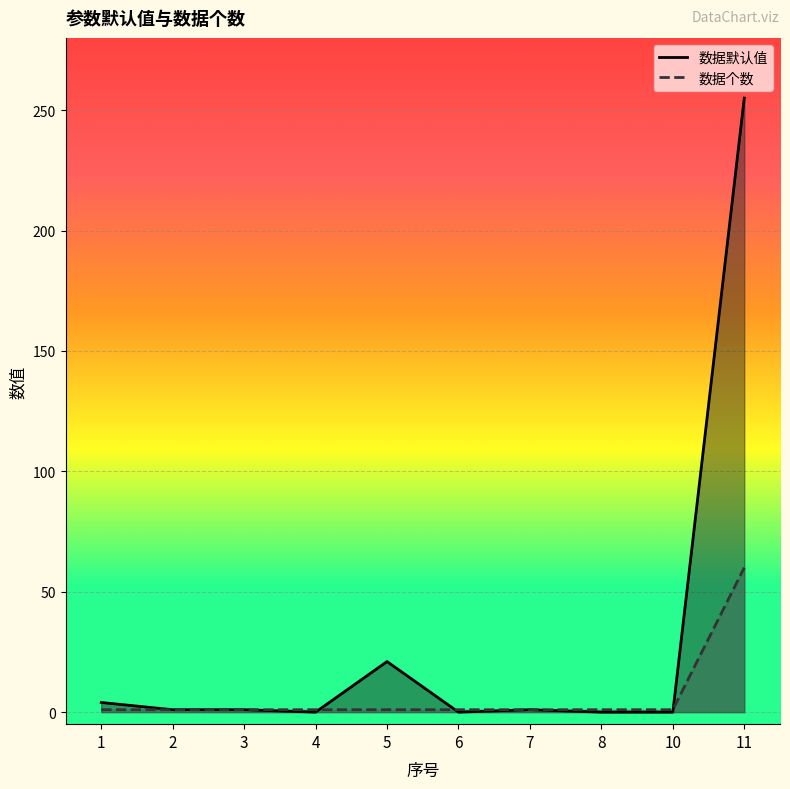

The value of 数据默认值 at 10 is 0. True or false?

True